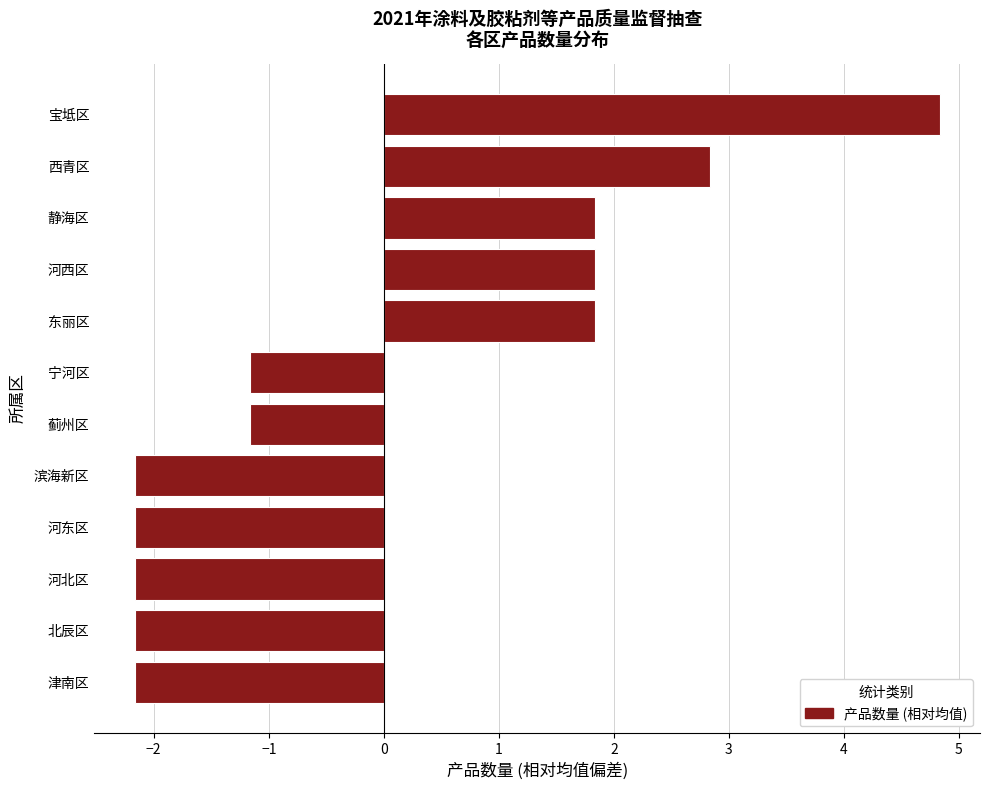

Reading bottom to top, what are all the values shown in this chart?

津南区=-2.2	北辰区=-2.2	河北区=-2.2	河东区=-2.2	滨海新区=-2.2	蓟州区=-1.2	宁河区=-1.2	东丽区=1.8	河西区=1.8	静海区=1.8	西青区=2.8	宝坻区=4.8